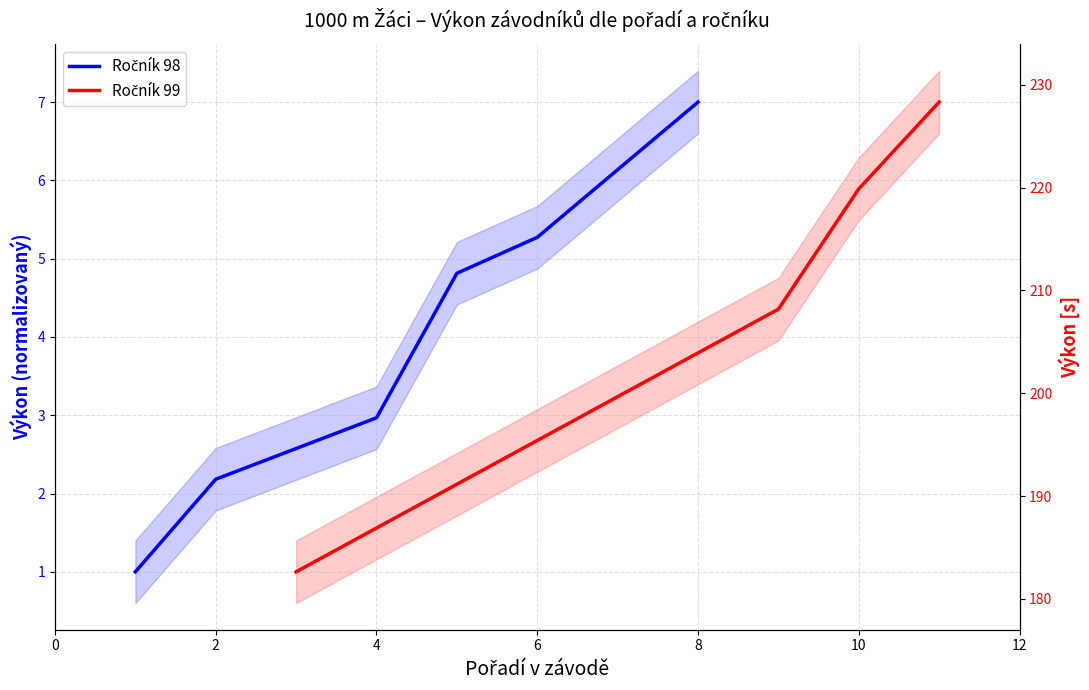

What is the minimum value shown in the chart?

1.0